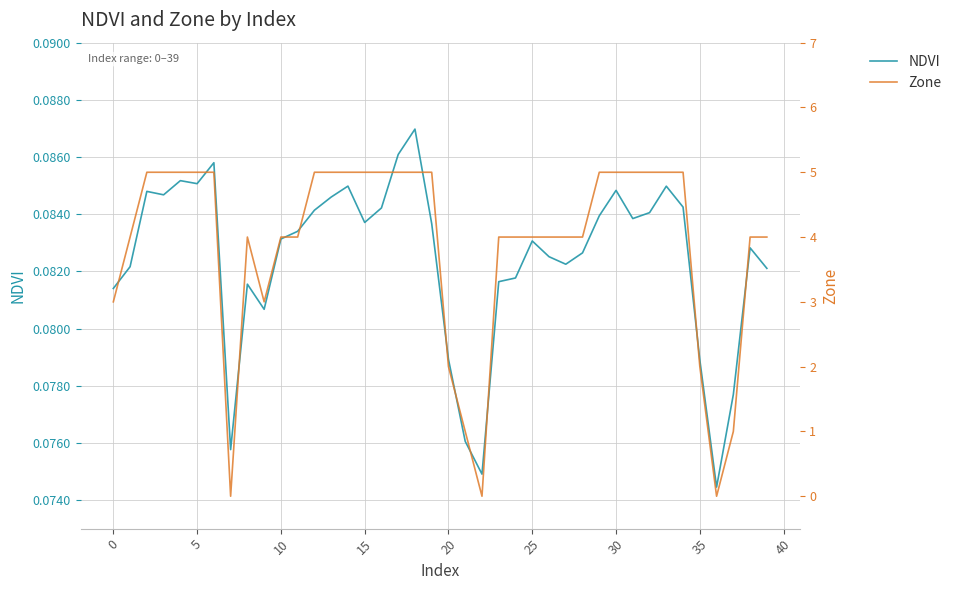

Which series changed the most between 13 and 21?

Zone